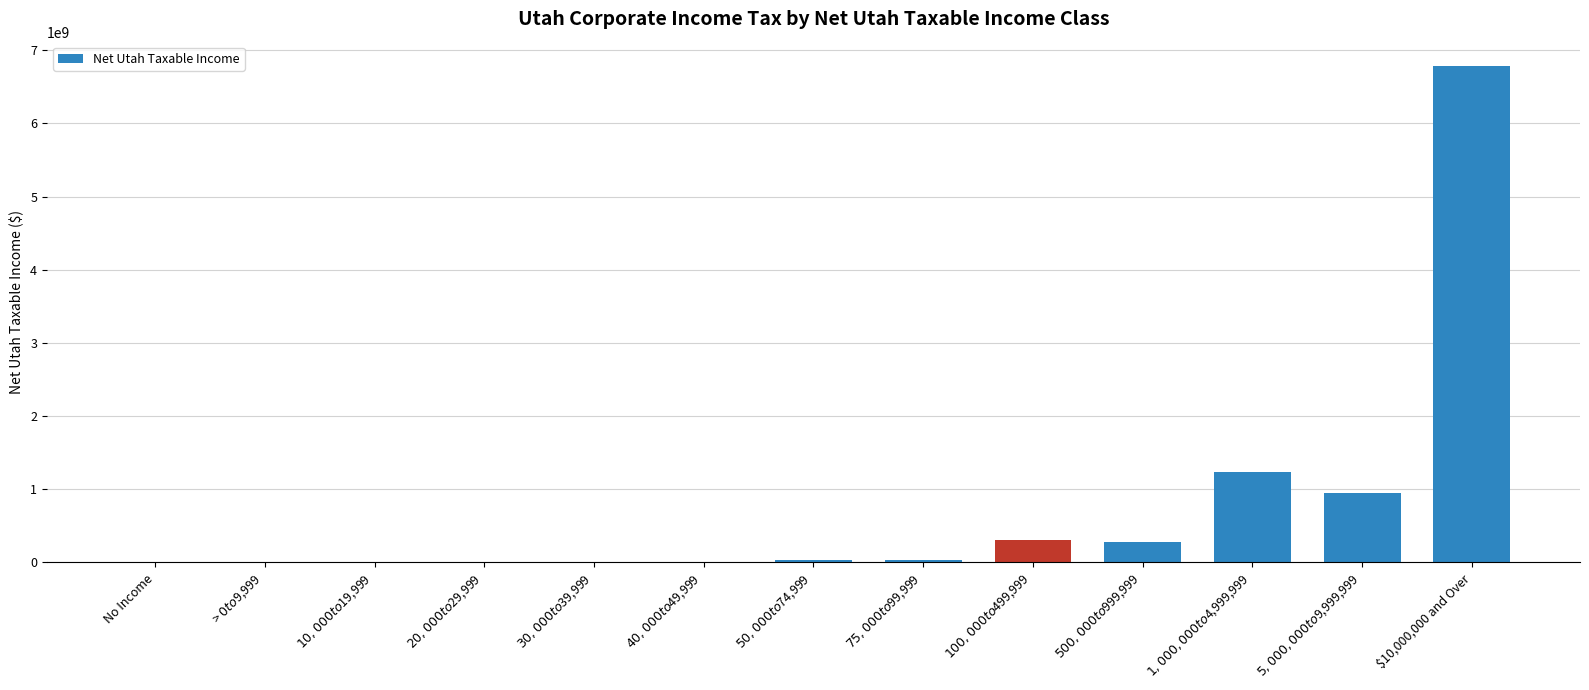

What is the maximum value shown in the chart?

6779378510